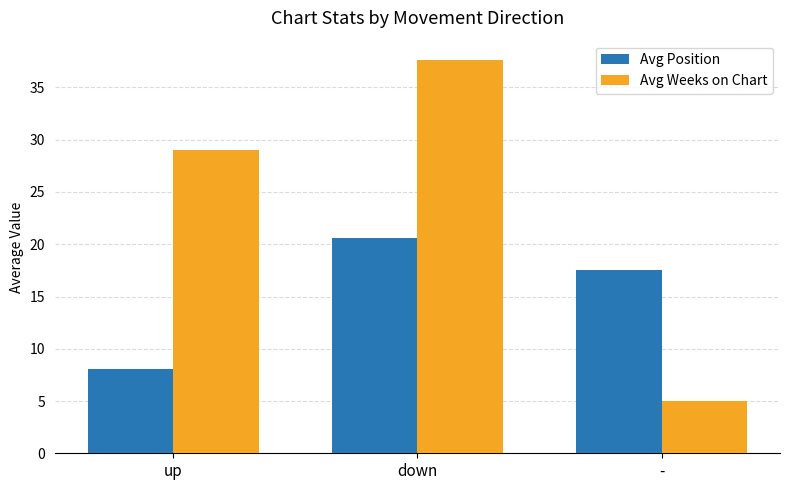

Reading left to right, list all the values displayed in this chart.

Avg Position: 8.1	20.6	17.5
Avg Weeks on Chart: 29.0	37.6	5.0